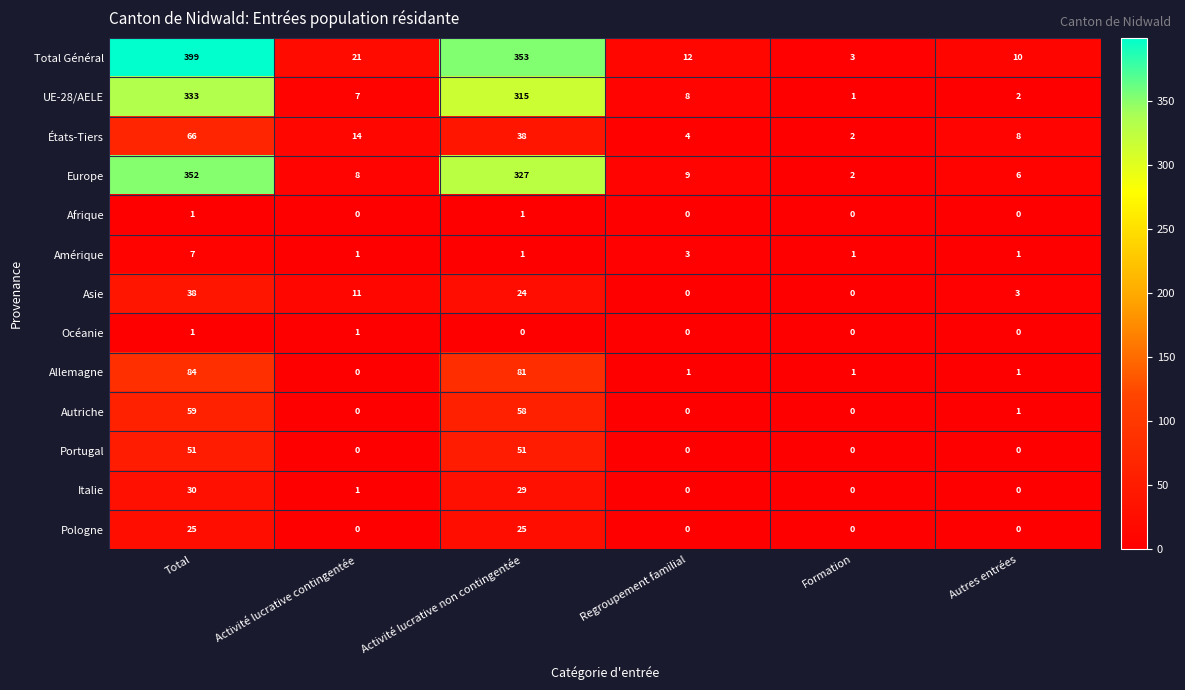

Which series has the widest spread of values?

Total Général